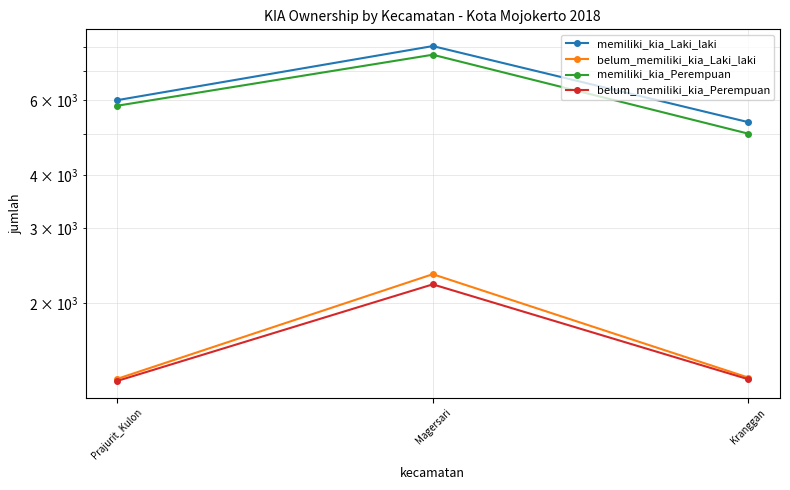

Which series has the widest spread of values?

memiliki_kia_Laki_laki